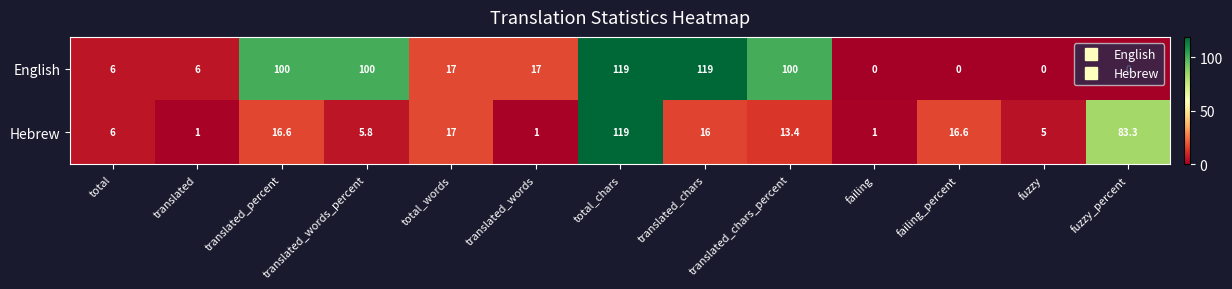

What is the total value across all series at total_words?

34.0